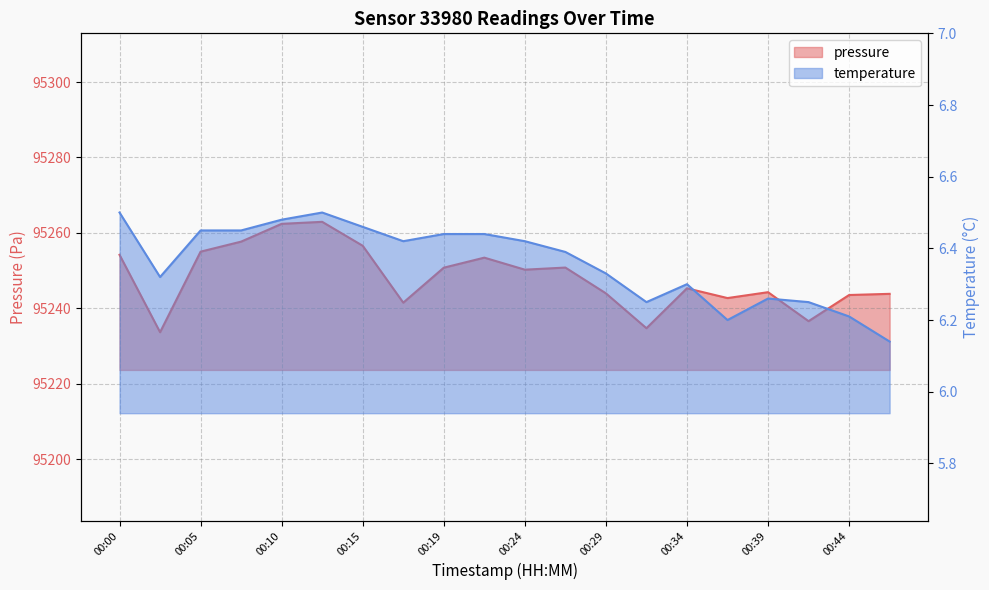

At which label is temperature closest to 6?

00:46